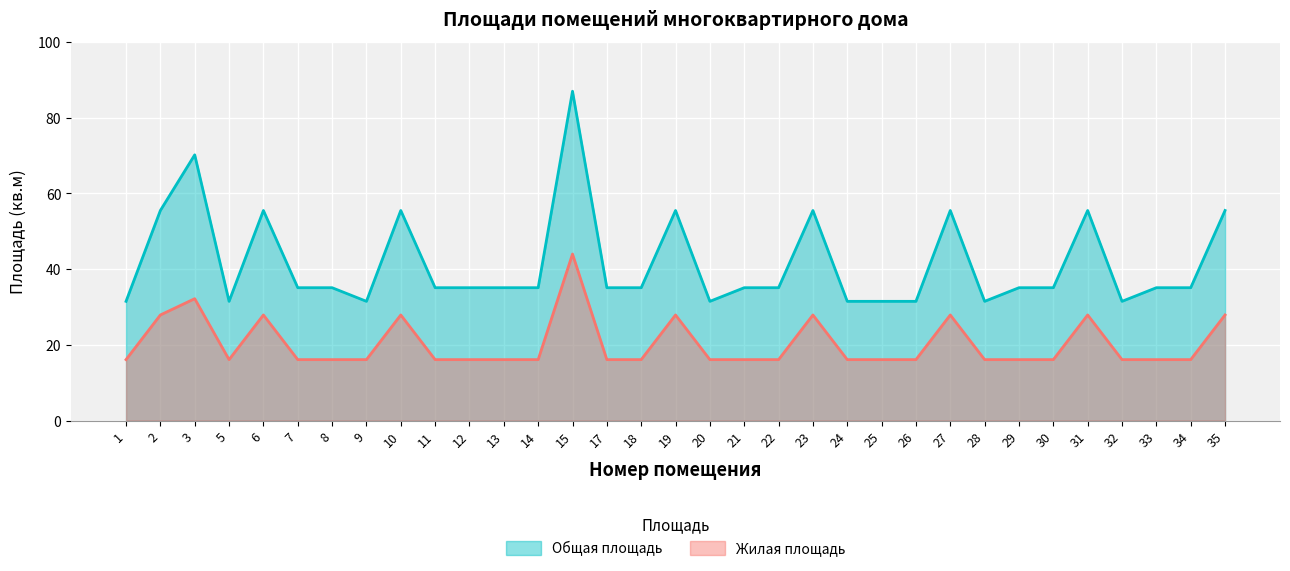

List the labels in order of Жилая площадь value, smallest first.

1, 5, 7, 8, 9, 11, 12, 13, 14, 17, 18, 20, 21, 22, 24, 25, 26, 28, 29, 30, 32, 33, 34, 2, 6, 10, 19, 23, 27, 31, 35, 3, 15